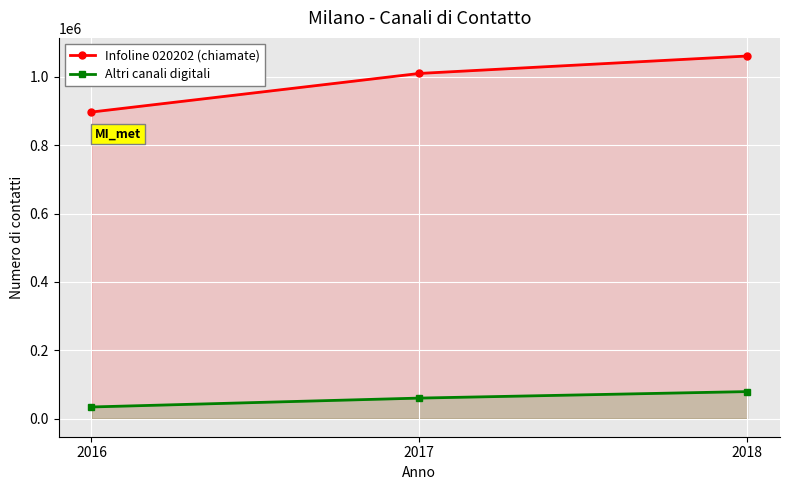

What are all the series names shown in the legend?

Infoline 020202 (chiamate), Altri canali digitali